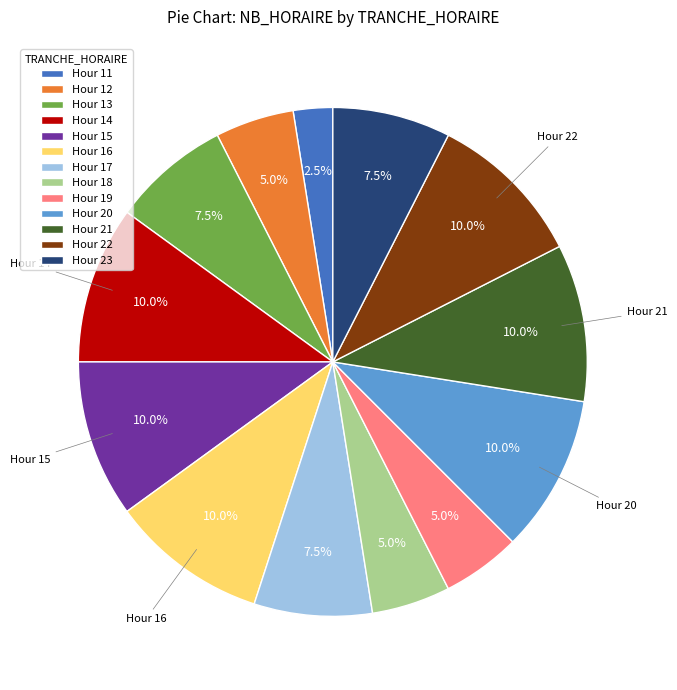

Approximately how many times larger is the value at Hour 13 compared to Hour 23?

1.0